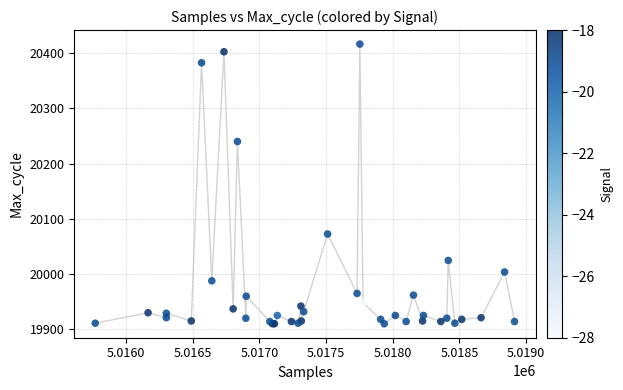

What Y value in the scatter plot is closest to 20163?

20240